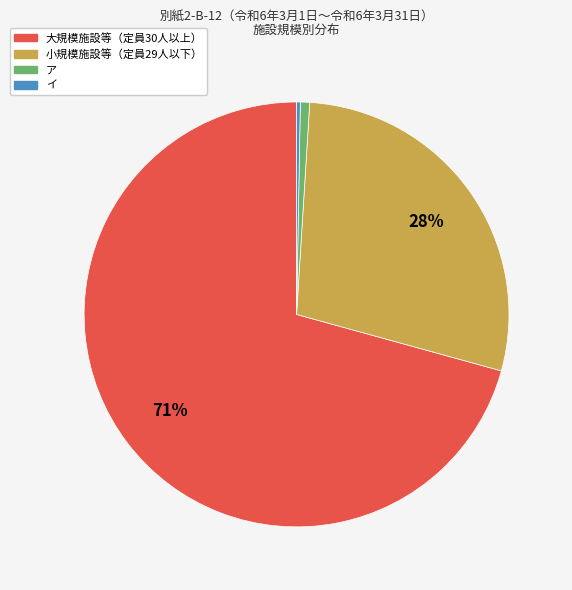

Which slice is the largest?

大規模施設等（定員30人以上）